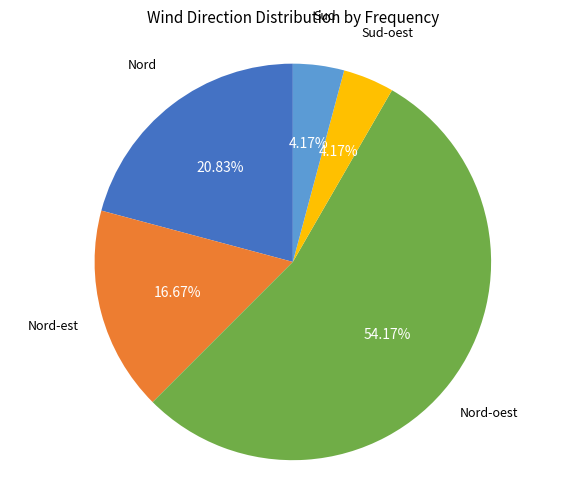

Is there any slice that represents more than half of the pie?

Yes